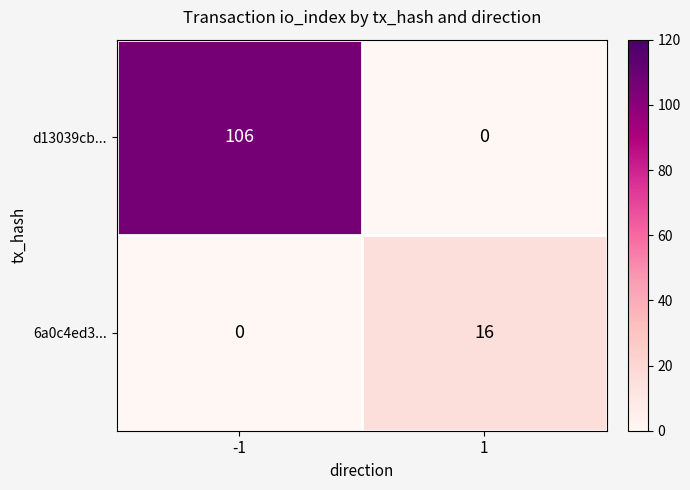

Rank the series at 1 from highest to lowest value.

6a0c4ed3..., d13039cb...